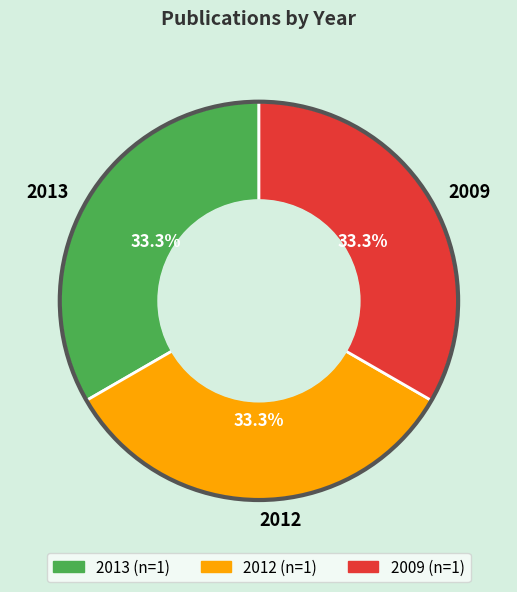

How many slices are in this pie chart?

3